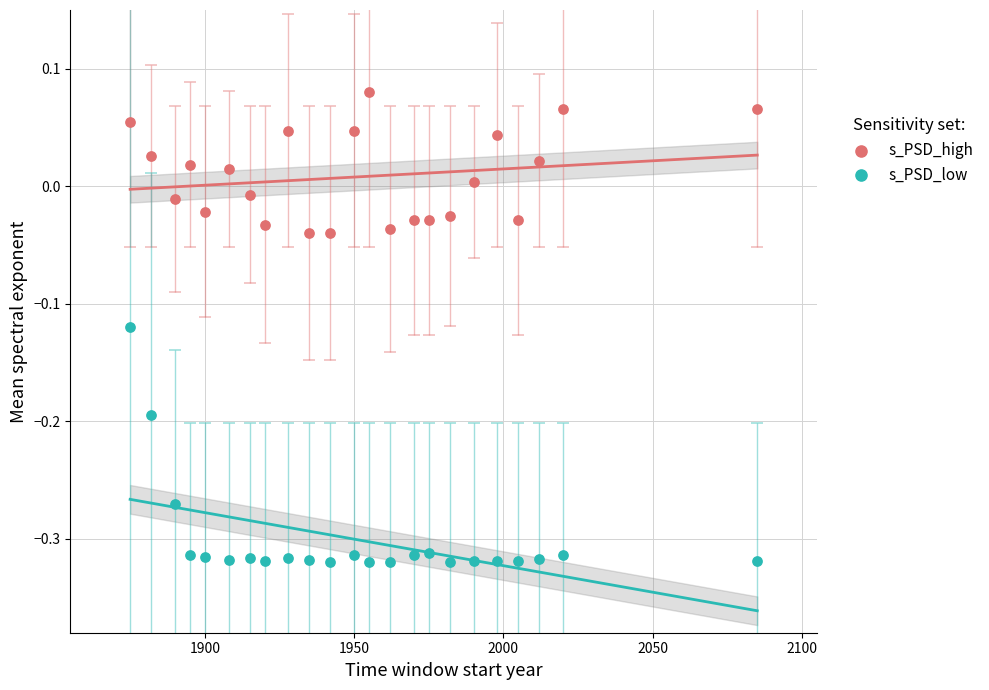

What are all the series names shown in the legend?

s_PSD_high, s_PSD_low